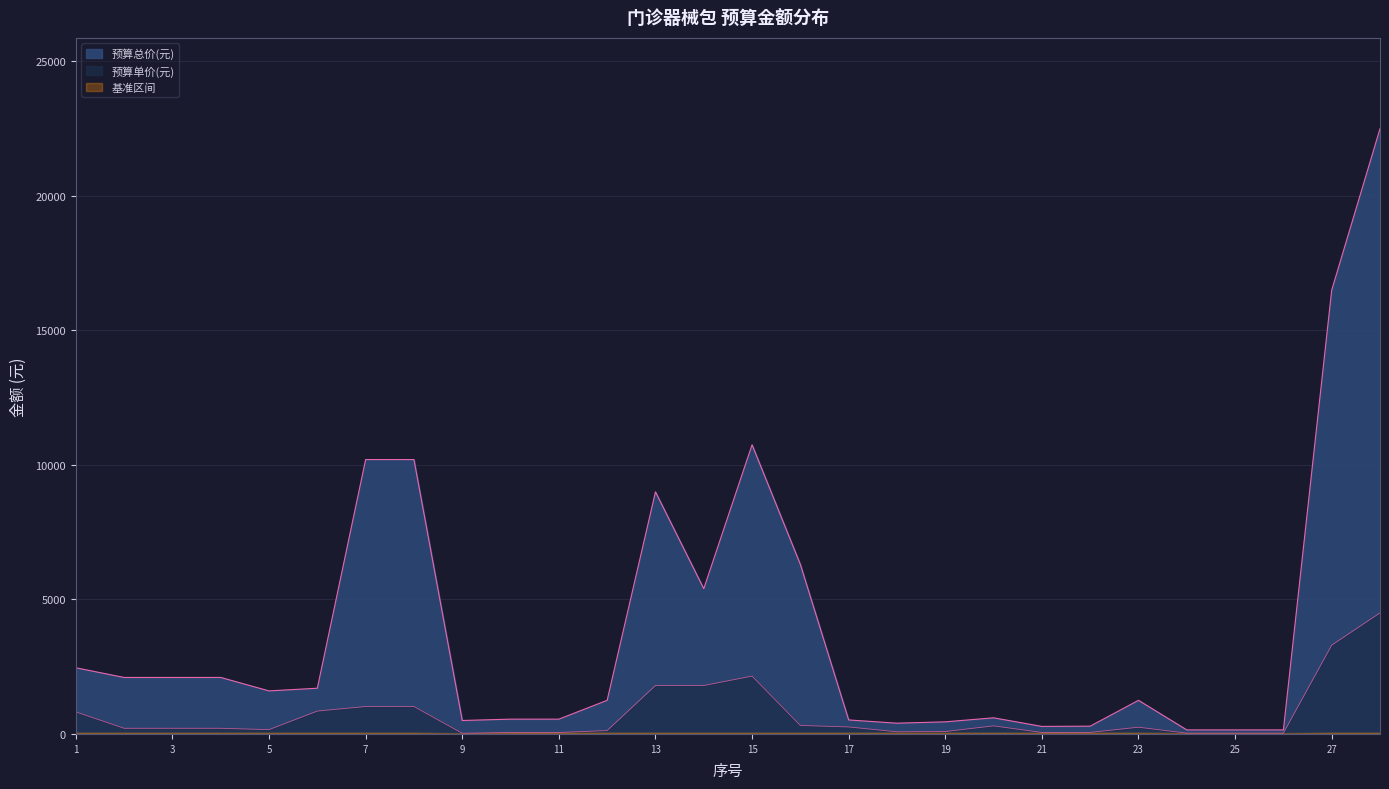

Reading right to left, extract all data points from this chart.

预算总价(元): 22500	16500	150	150	150	1250	290	280	600	450	400	520	6300	10750	5400	9000	1250	550	550	500	10200	10200	1700	1600	2100	2100	2100	2460
预算单价(元): 4500	3300	30	30	30	250	58	56	300	90	80	260	315	2150	1800	1800	125	55	55	25	1020	1020	850	160	210	210	210	820